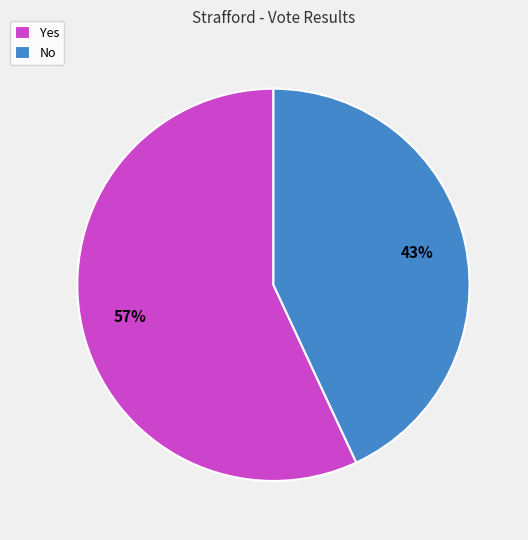

True or false: No accounts for 43% of the total.

True